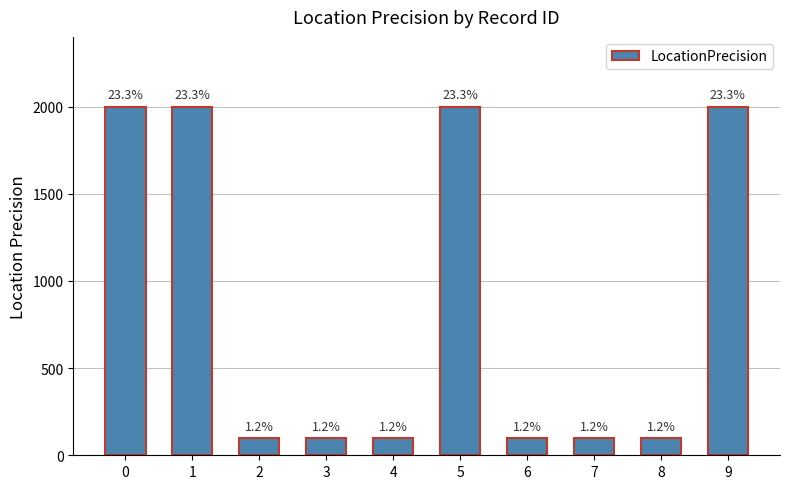

Reading right to left, what are all the values shown in this chart?

9=2000	8=100	7=100	6=100	5=2000	4=100	3=100	2=100	1=2000	0=2000